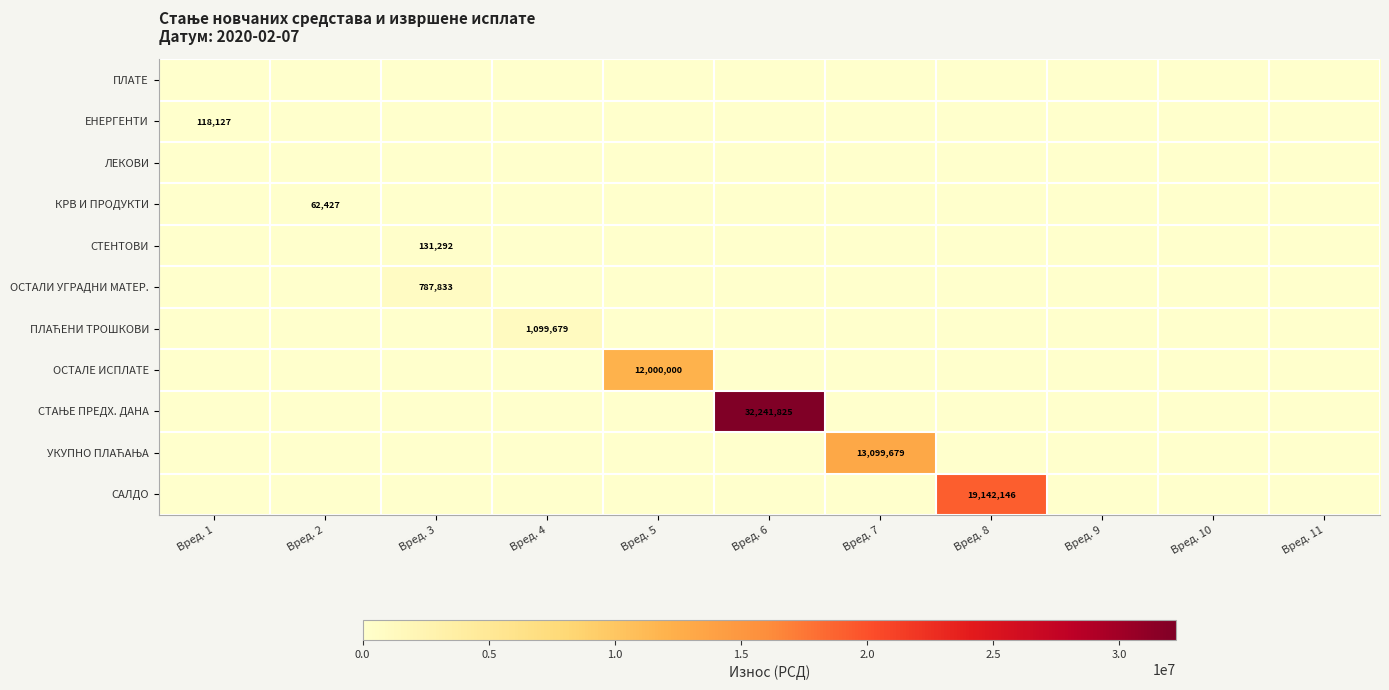

Is the value of КРВ И ПРОДУКТИ at Вред. 8 greater than the value of СТЕНТОВИ at Вред. 4?

No